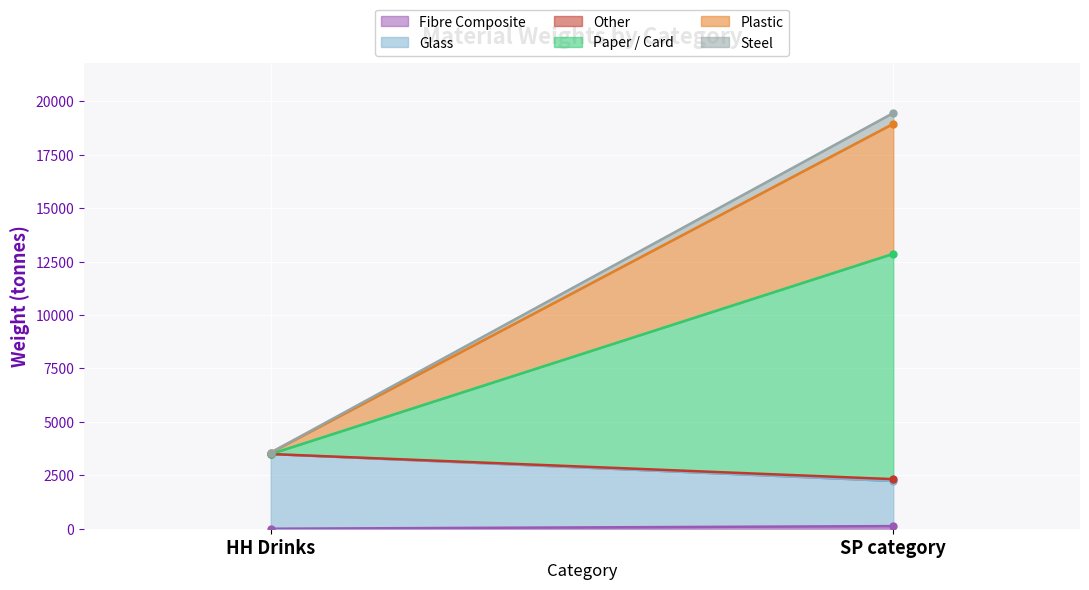

What is the sum of all Other values?

85.2